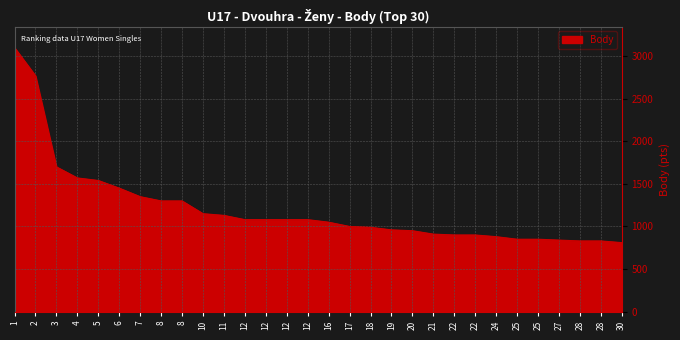

Does the chart have visible grid lines?

Yes